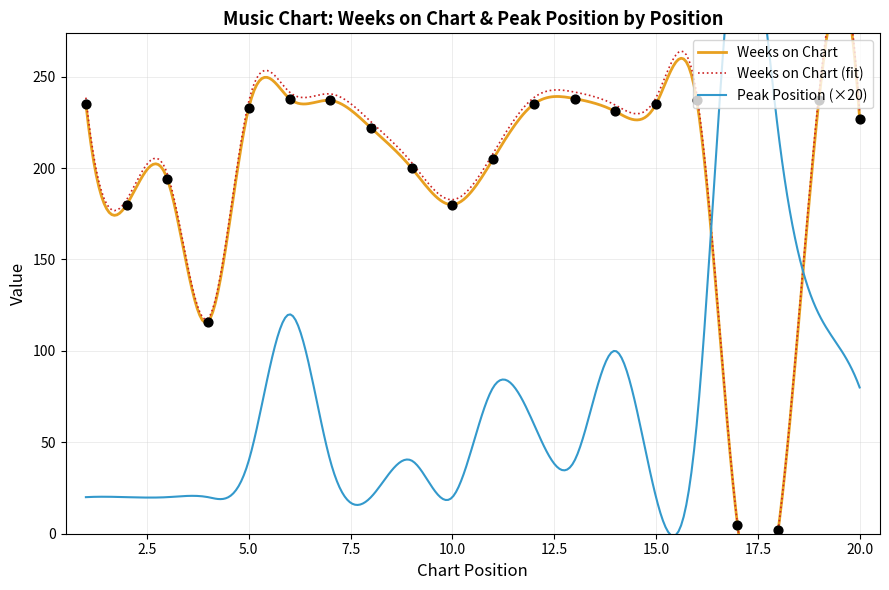

Between 6 and 16, which is larger?

6